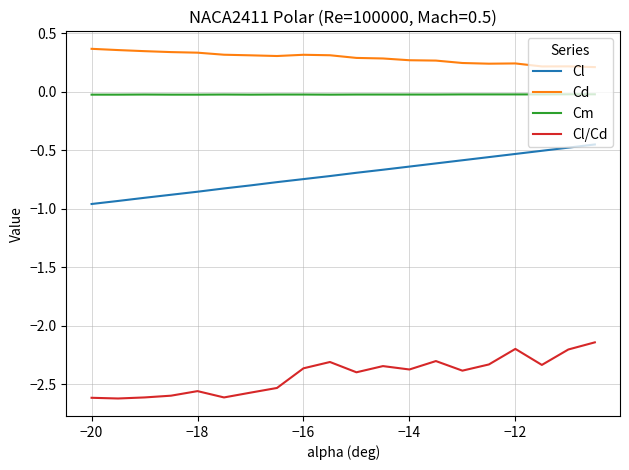

True or false: Cl/Cd and Cm intersect in this chart.

False